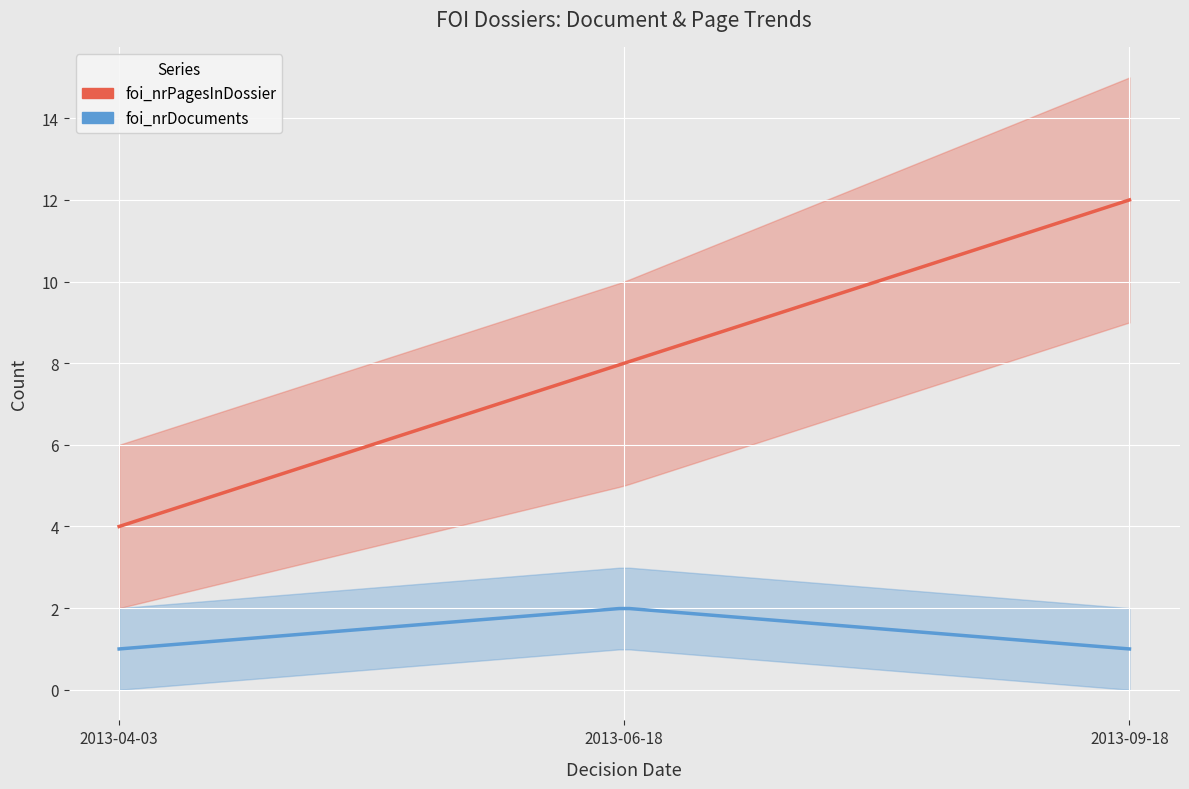

Rank the series by their average value, from highest to lowest.

foi_nrPagesInDossier, foi_nrDocuments